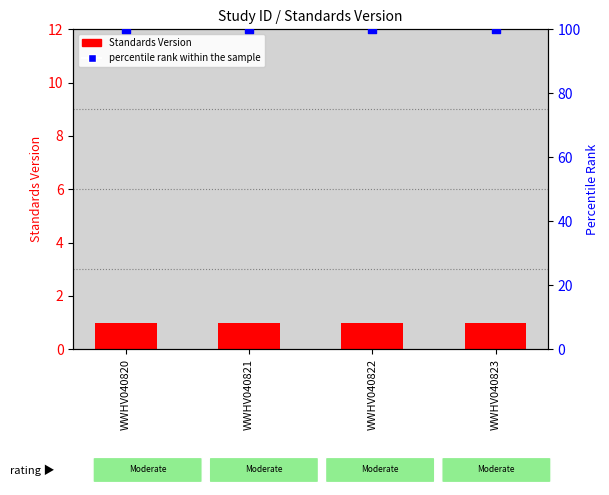

At how many categories does at least one series exceed 29?

4